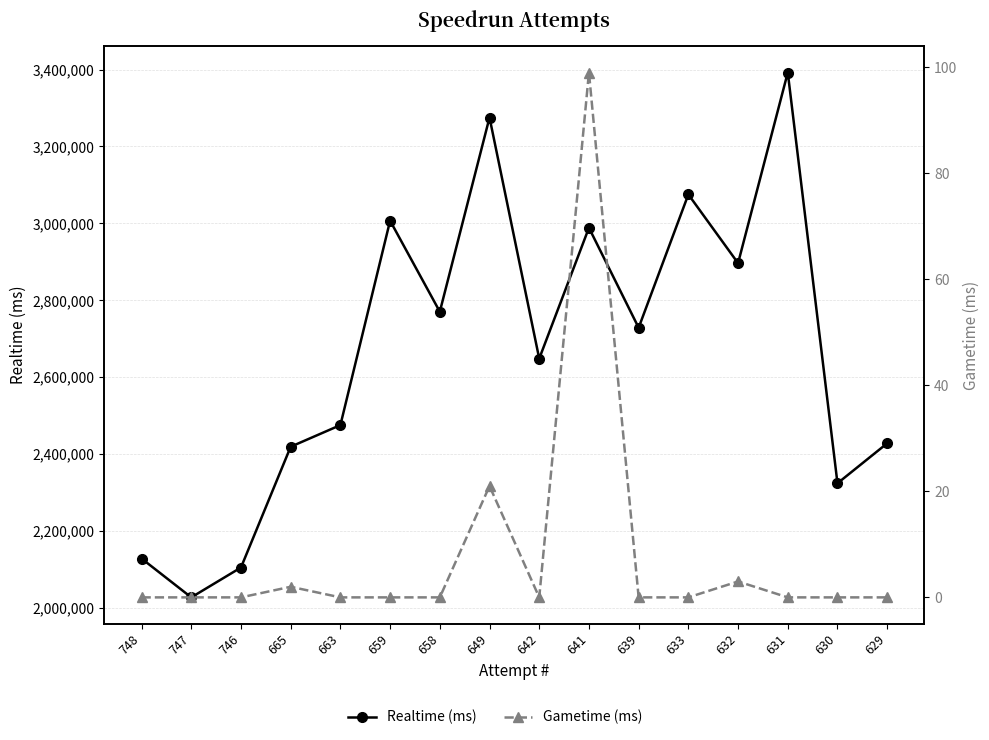

What is the difference between the highest and lowest values at 658?

2770204